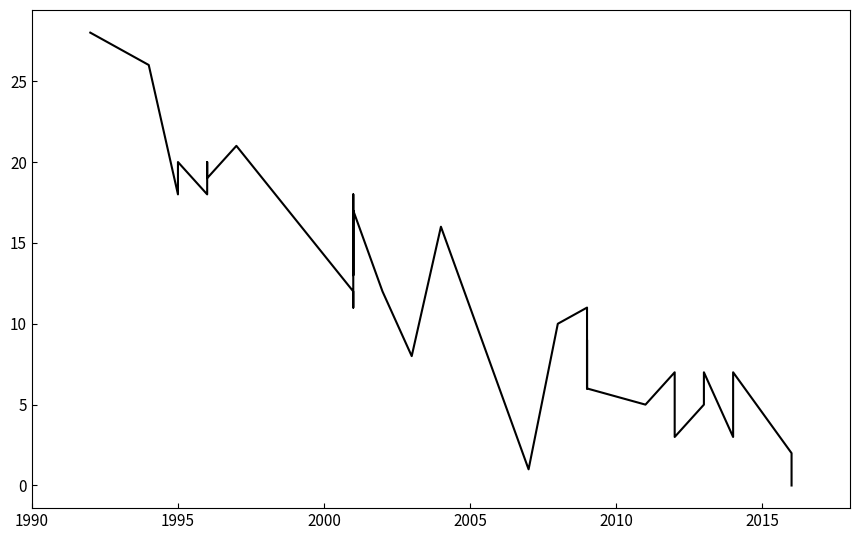

Reading right to left, list all the values displayed in this chart.

0	0	2	7	3	7	5	3	7	7	5	6	9	6	11	10	1	16	16	16	8	12	17	13	17	17	18	11	12	21	19	20	18	20	18	26	28